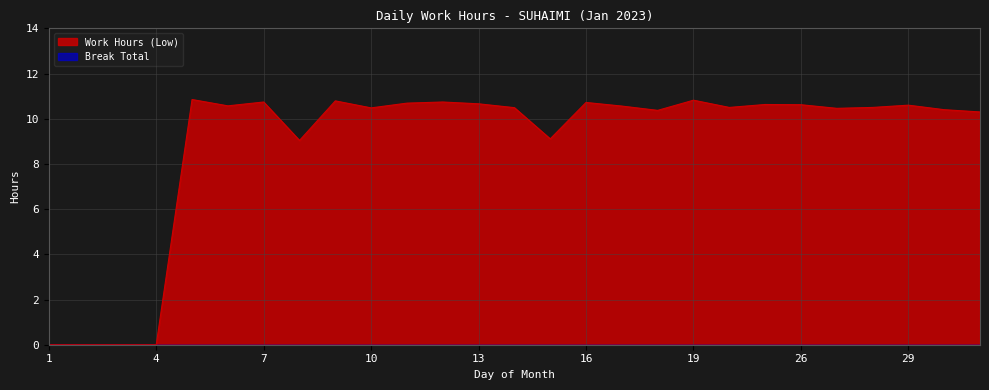

The chart shows a value of 0.0 at 4. True or false?

True